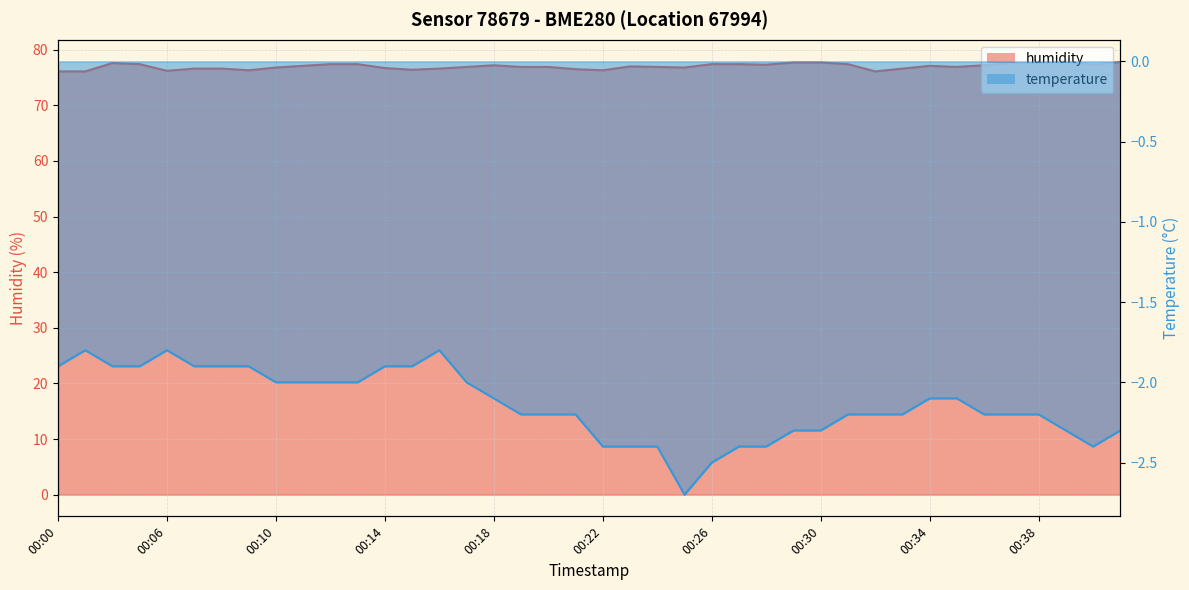

Which category has the highest value in the temperature series?

00:01